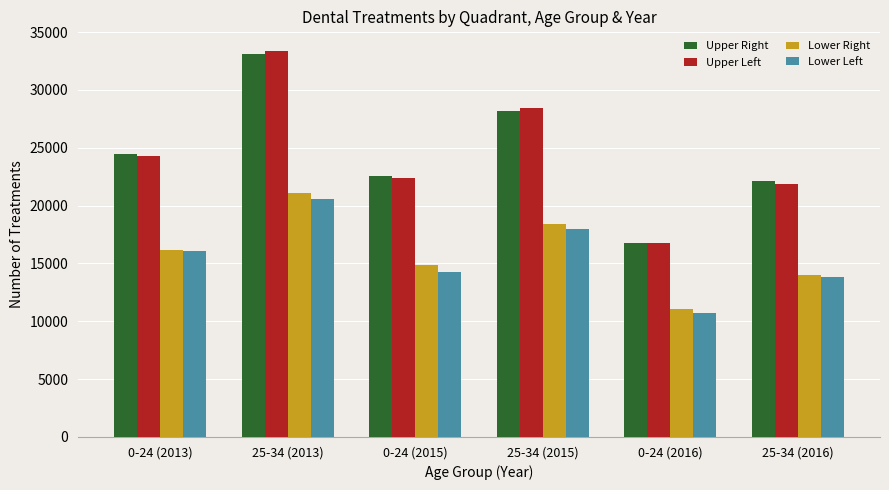

At which category is the sum across all series the highest?

25-34 (2013)